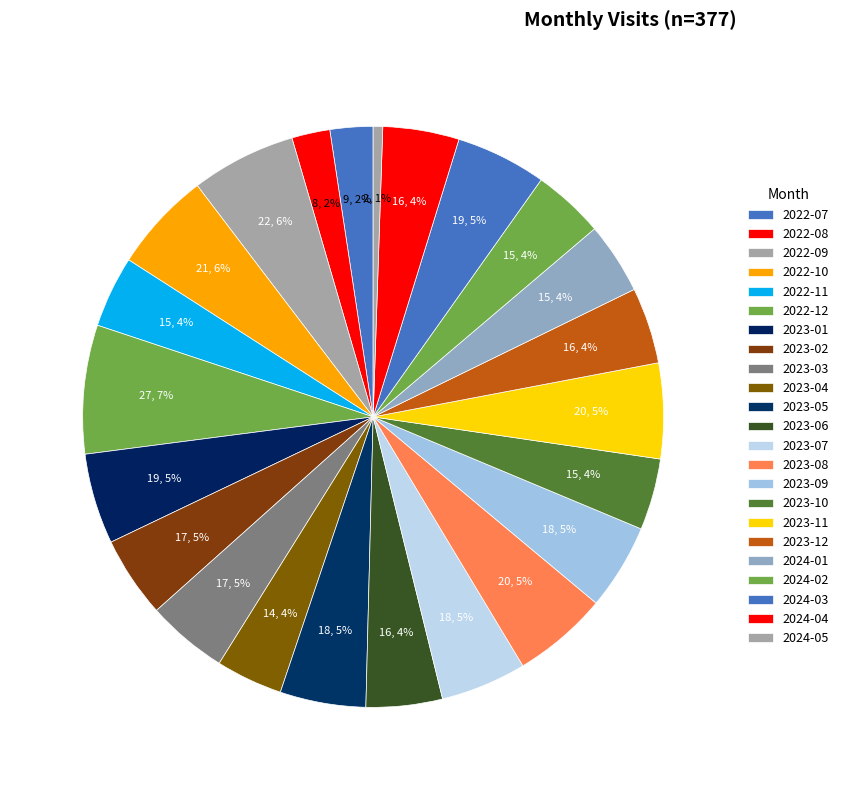

Which category has the smallest portion of the pie?

2024-05